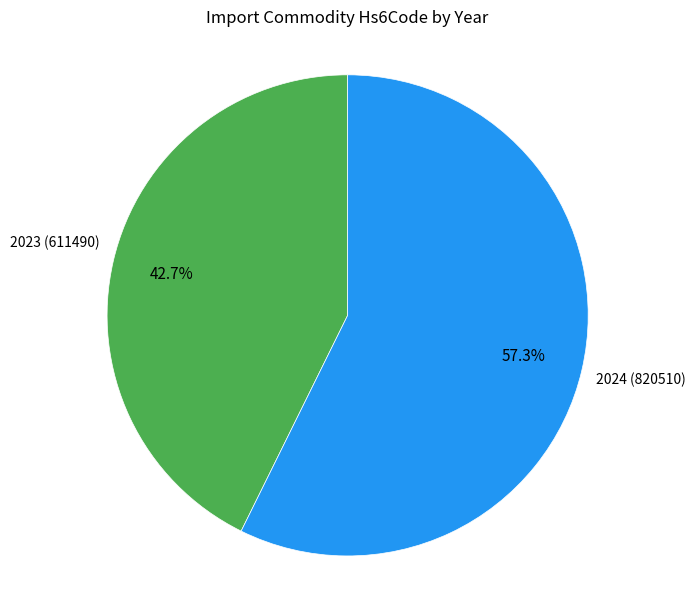

Is there any slice that represents more than half of the pie?

Yes